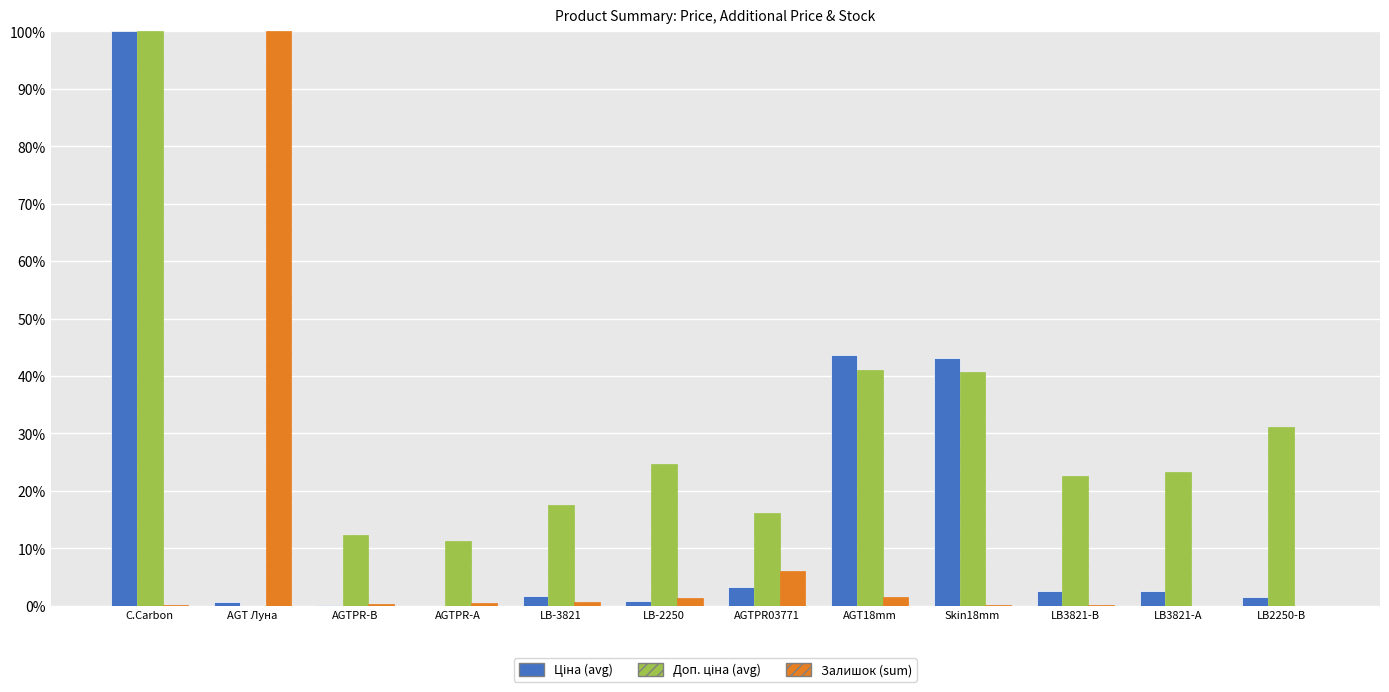

The Ціна (avg) series shows 0.7 at C.Carbon. True or false?

False